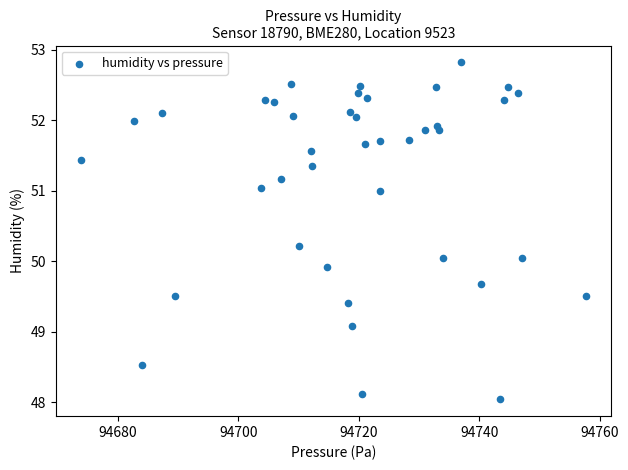

What is the range of Y values (max minus min)?

4.8